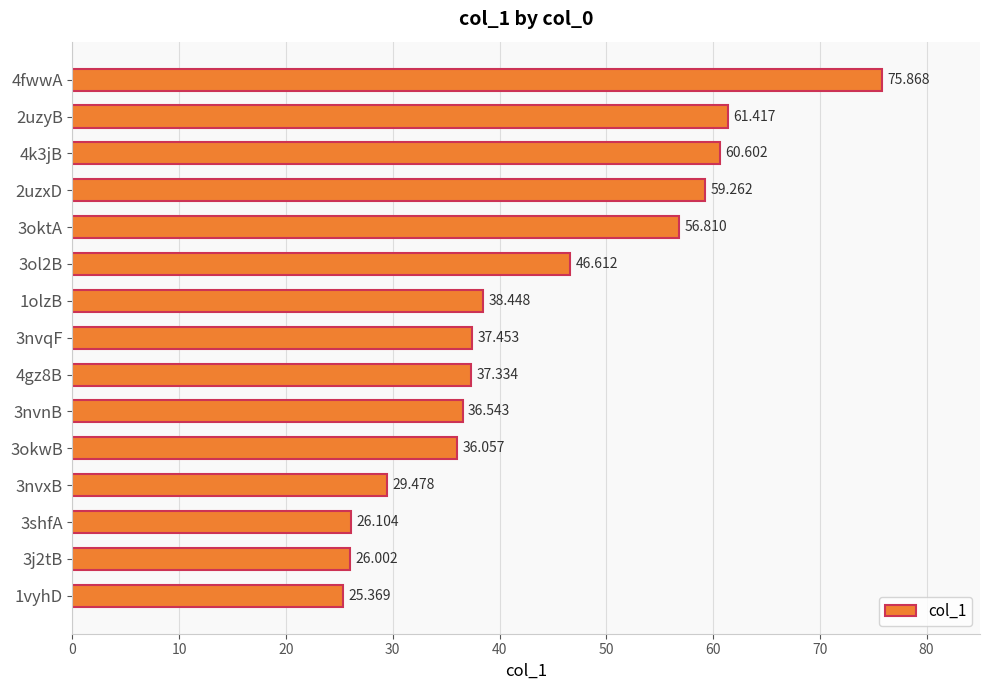

Rank the categories by value from lowest to highest.

1vyhD, 3j2tB, 3shfA, 3nvxB, 3okwB, 3nvnB, 4gz8B, 3nvqF, 1olzB, 3ol2B, 3oktA, 2uzxD, 4k3jB, 2uzyB, 4fwwA